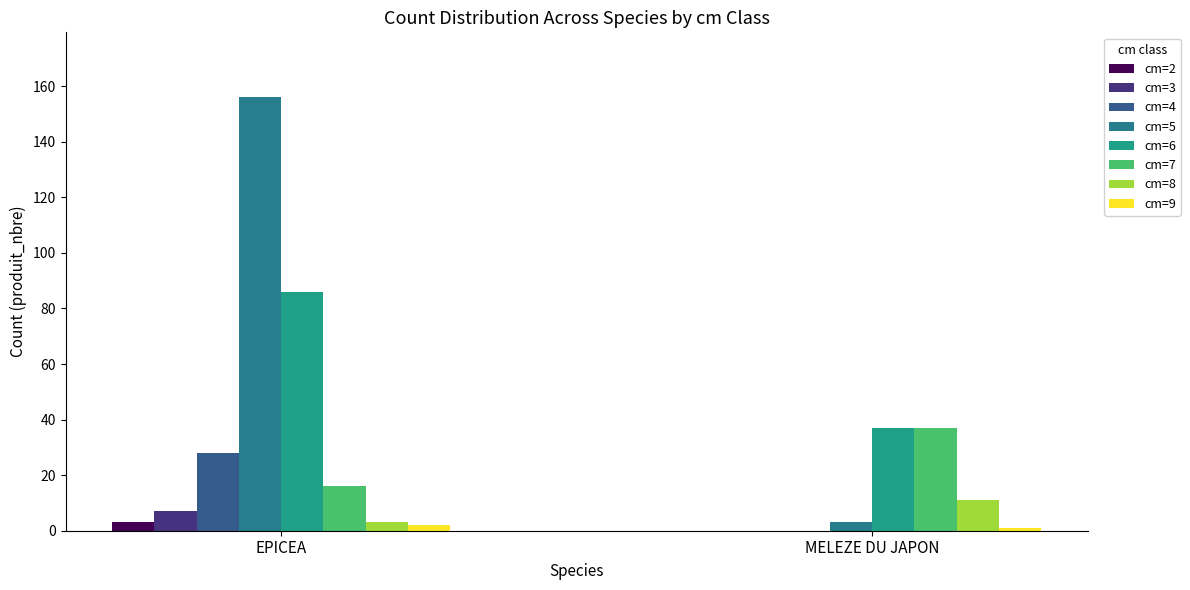

How many groups of bars are there?

2